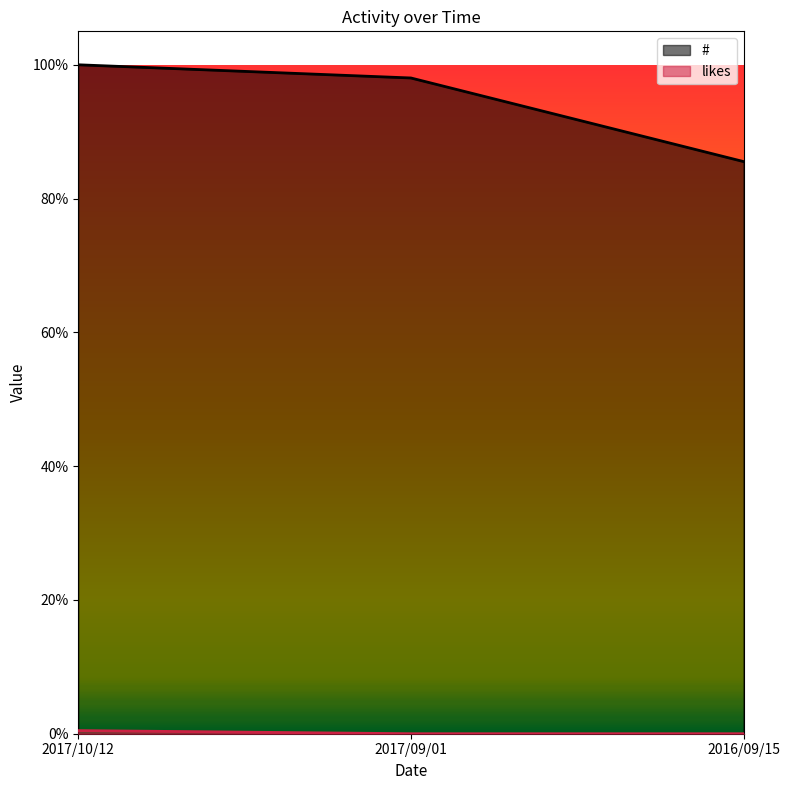

Reading right to left, extract all data points from this chart.

#: 2016/09/15=0.9	2017/09/01=1.0	2017/10/12=1.0
likes: 2016/09/15=0.0	2017/09/01=0.0	2017/10/12=0.0